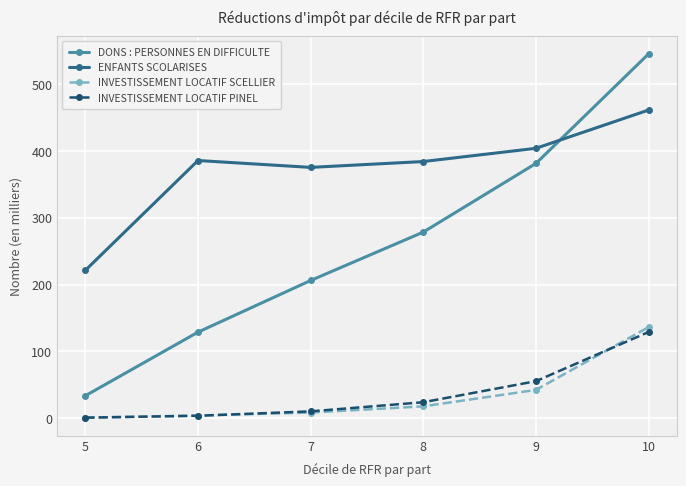

Between which two adjacent categories do DONS : PERSONNES EN DIFFICULTE and ENFANTS SCOLARISES first intersect?

9 and 10